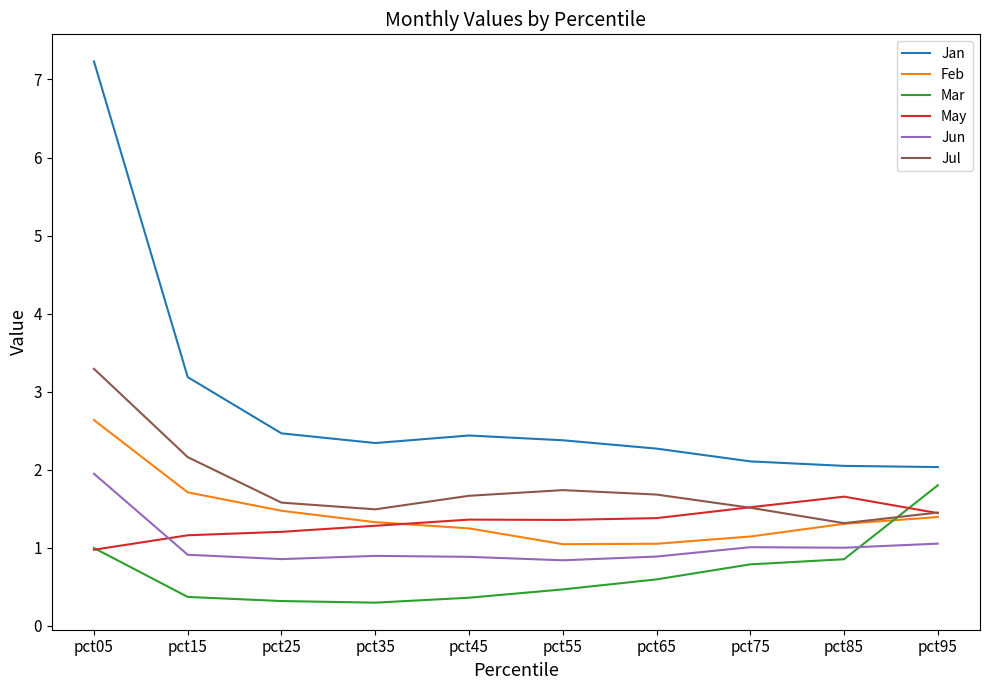

Is the value of May at pct15 greater than the value of Jul at pct65?

No